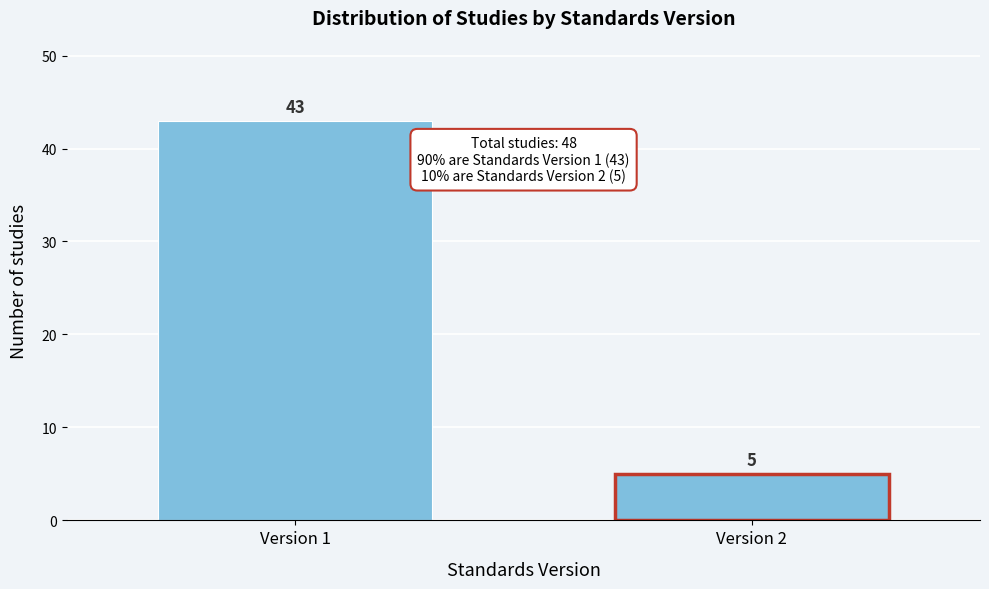

Reading left to right, transcribe all the data shown in this chart.

43	5